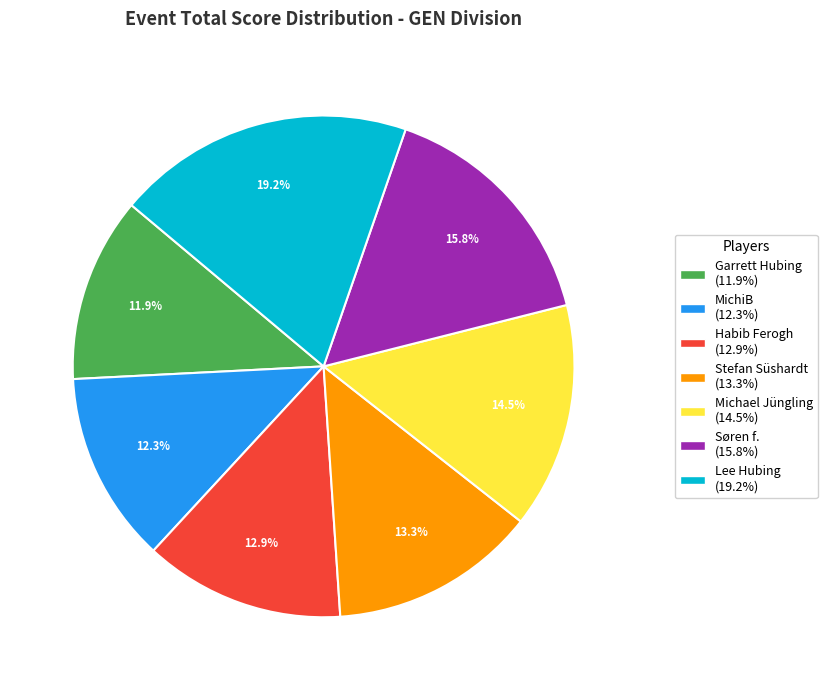

Do MichiB and Stefan Süshardt together represent more than half of the pie?

No